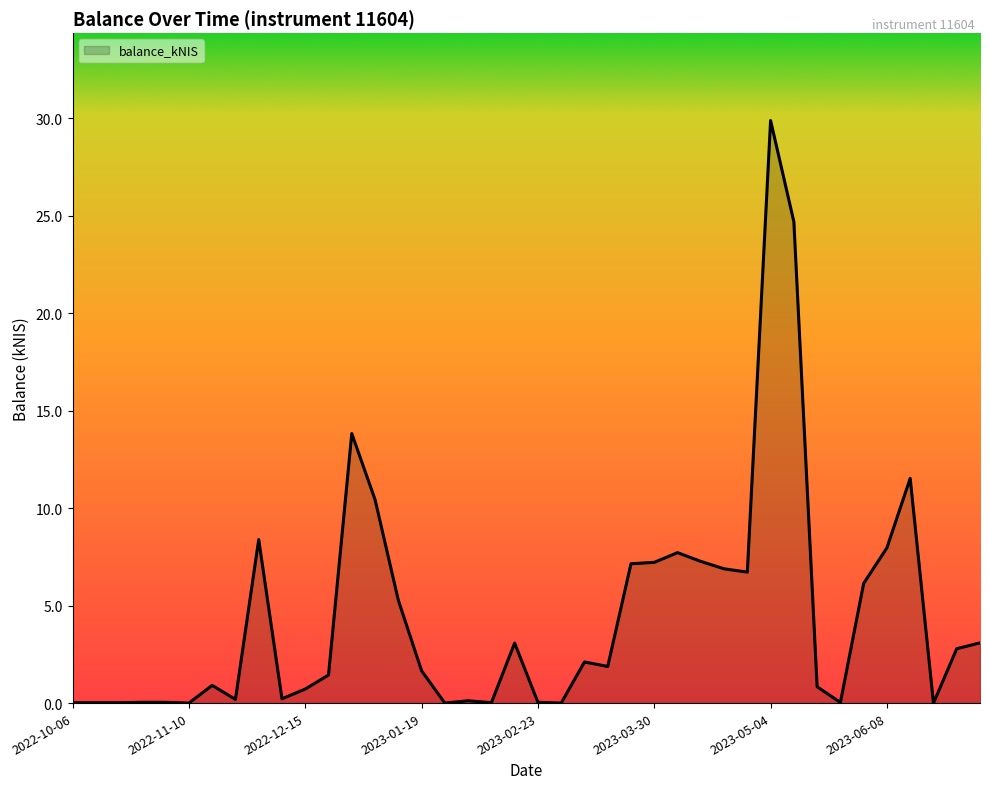

What is the maximum value shown in the chart?

29.9